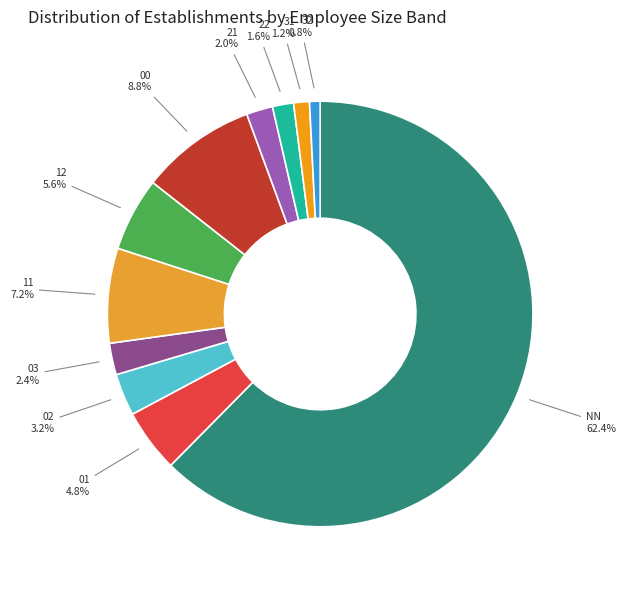

Which slice represents more than half of the pie?

NN